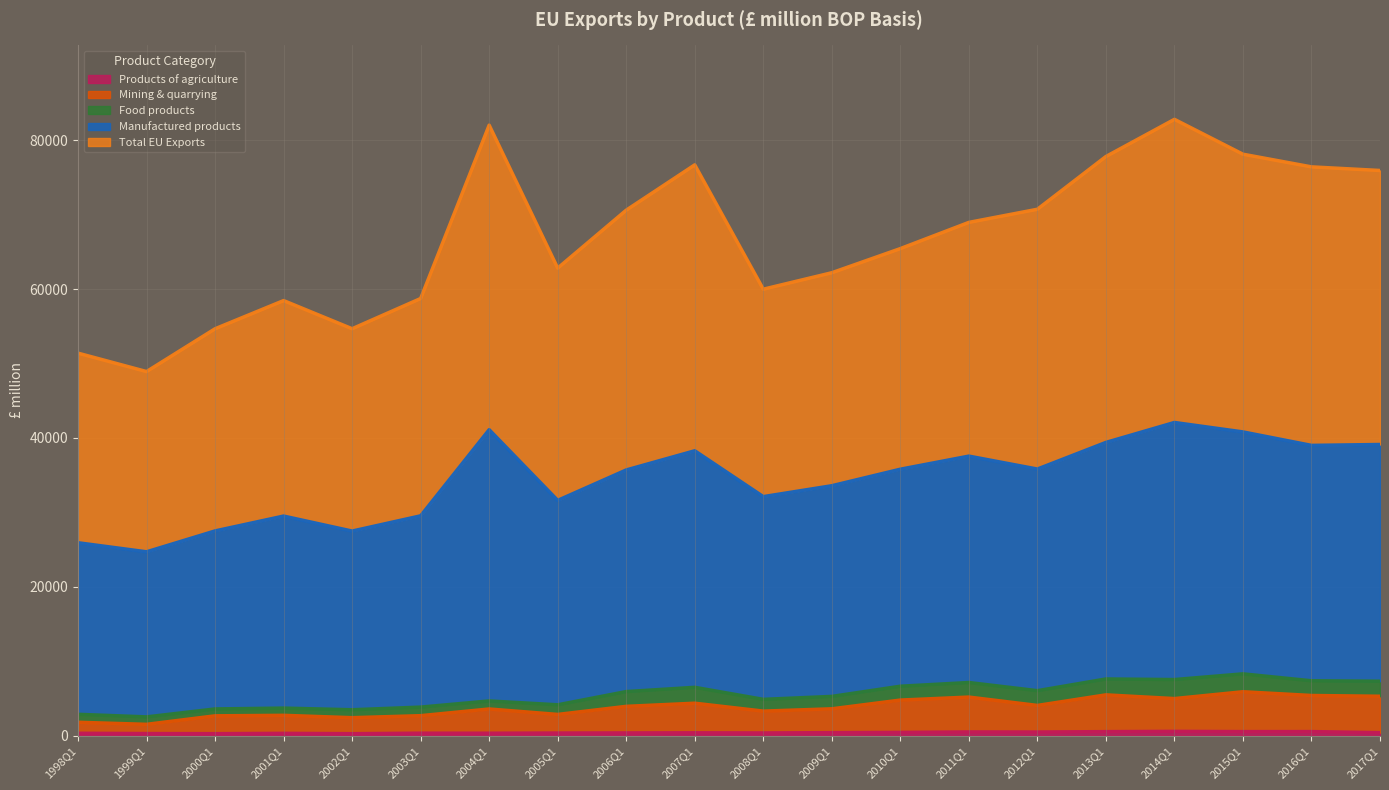

What is the label of the 8th point from the left?

2005Q1